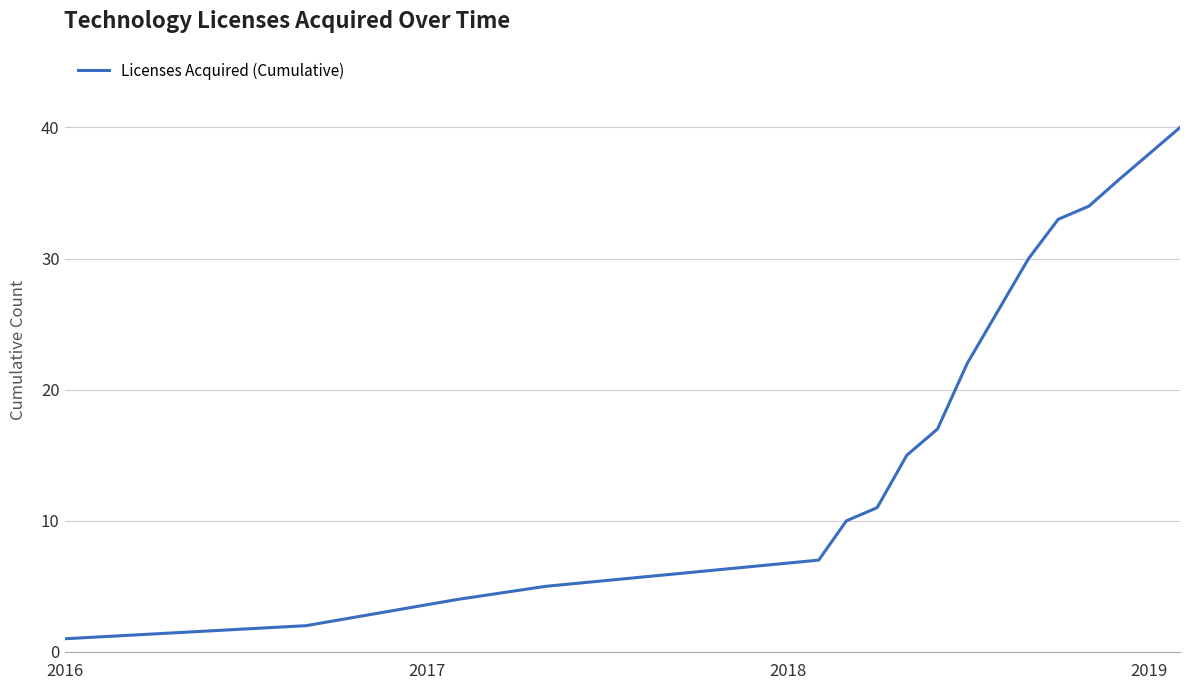

How many values are below 17?

8